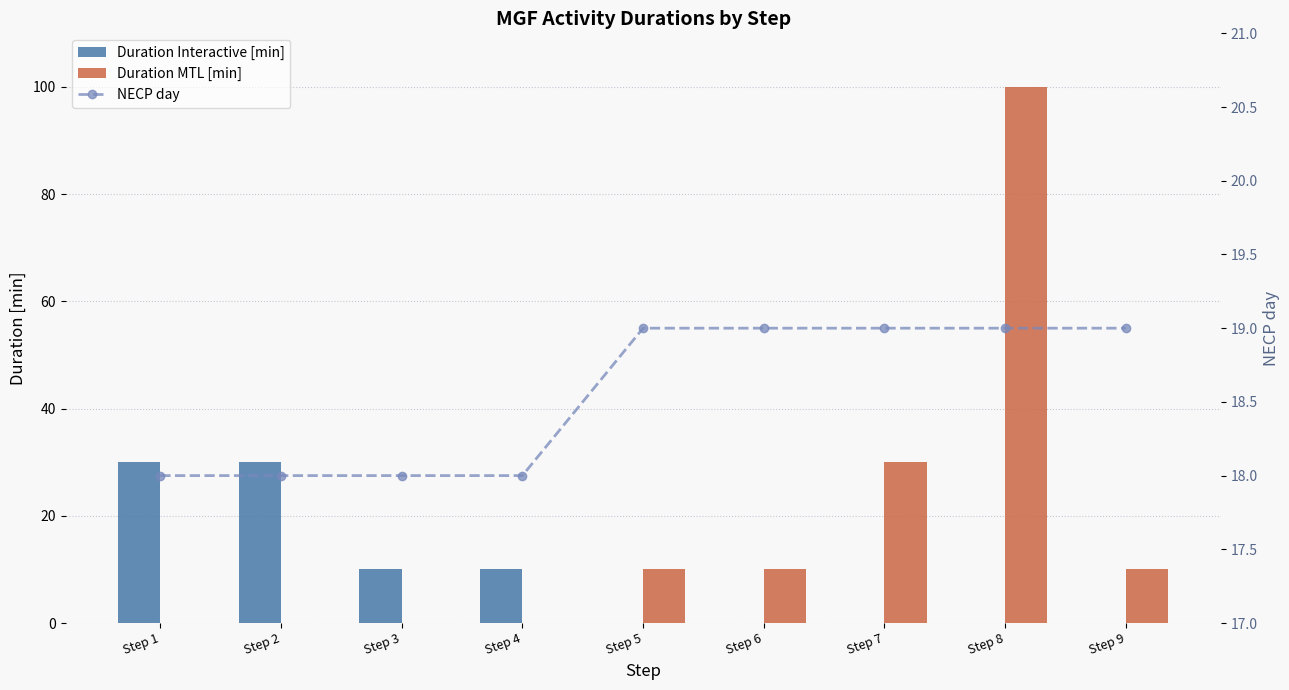

True or false: NECP day has a value of 26 at Step 7.

False